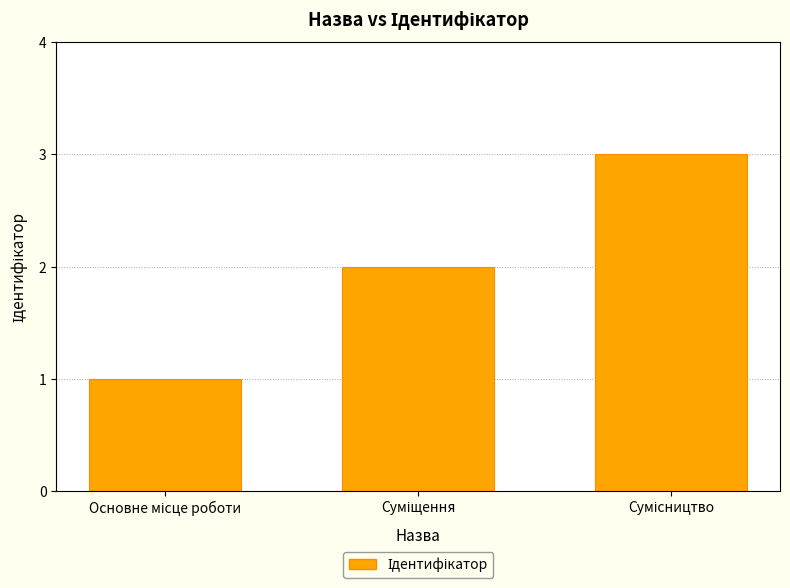

Reading right to left, what are all the values shown in this chart?

3	2	1